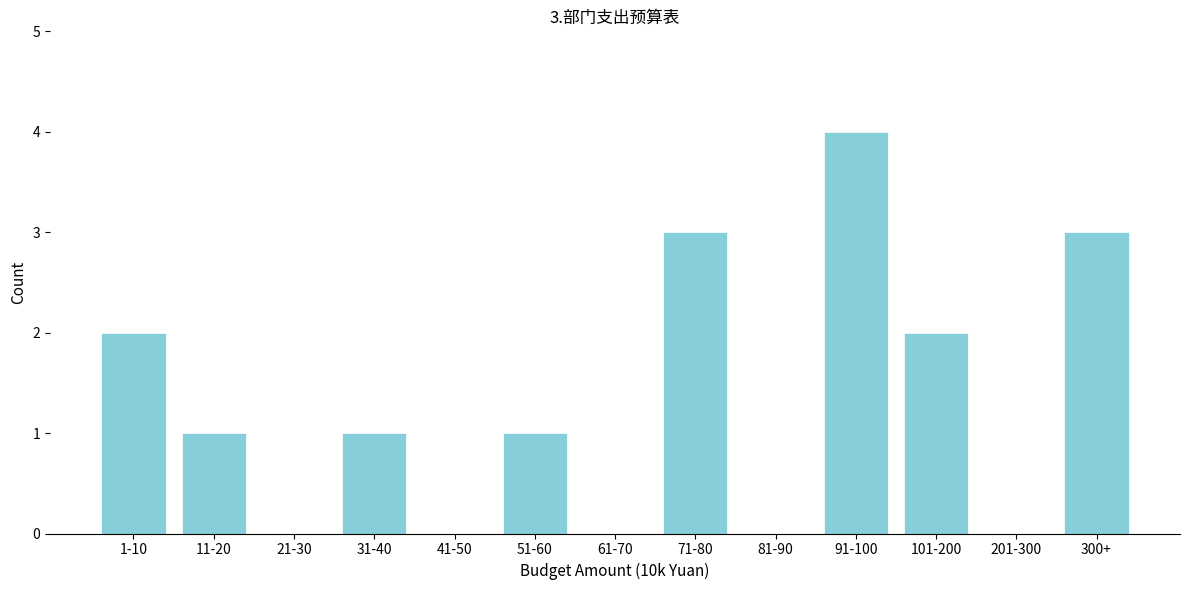

Reading left to right, extract all data points from this chart.

1-10=2	11-20=1	21-30=0	31-40=1	41-50=0	51-60=1	61-70=0	71-80=3	81-90=0	91-100=4	101-200=2	201-300=0	300+=3